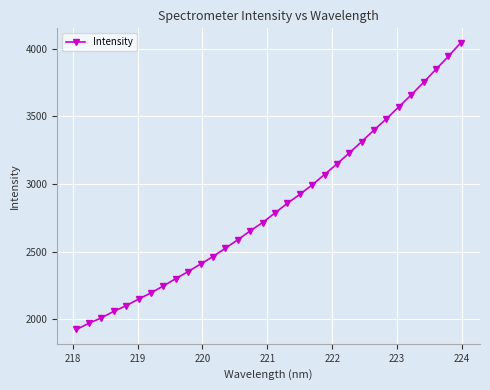

What is the sum of all values?

90685.2